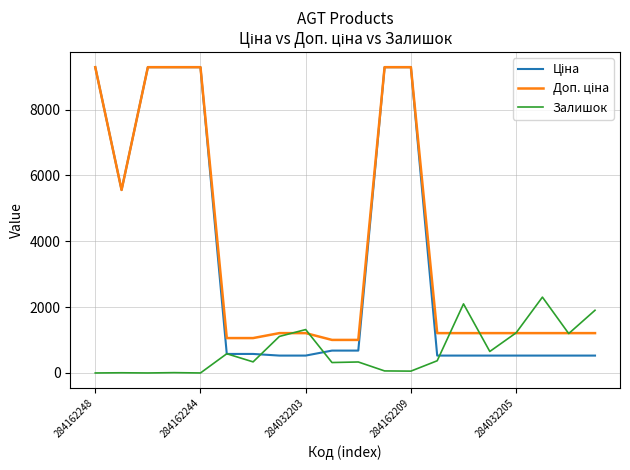

What is the maximum value shown in the chart?

9290.5